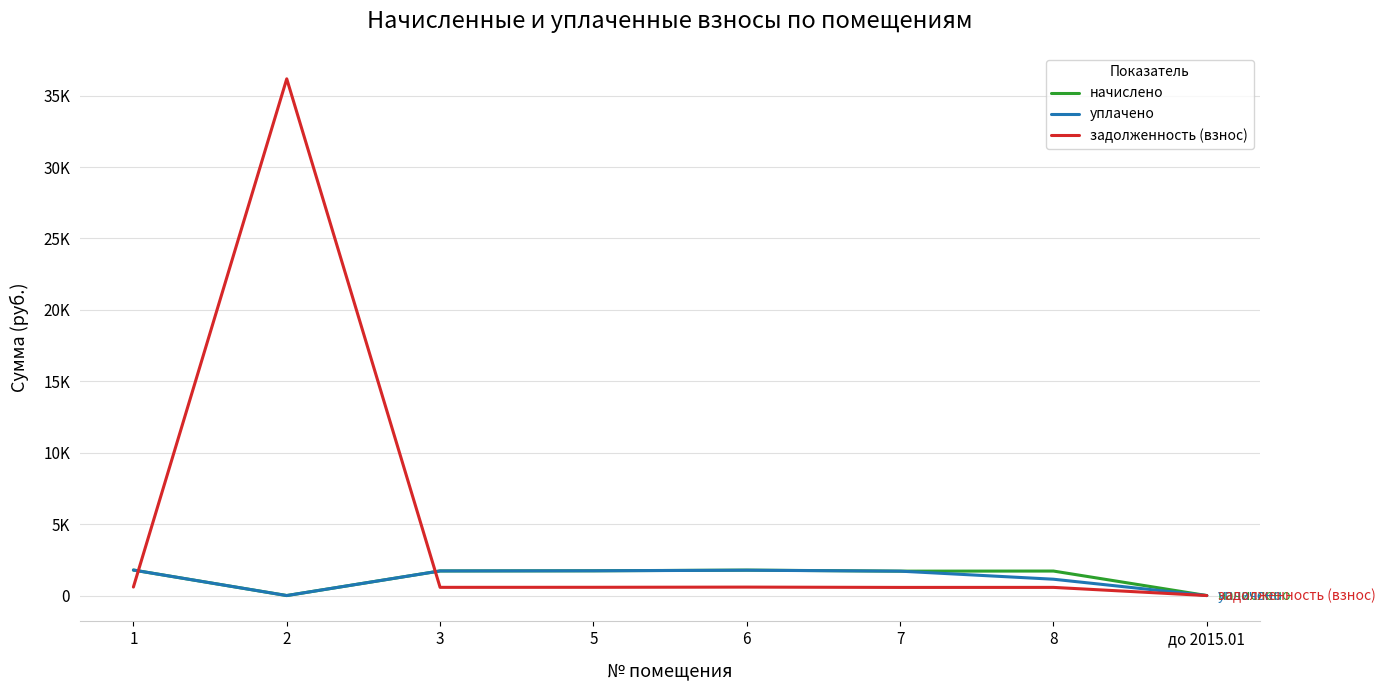

What are all the series names shown in the legend?

начислено, уплачено, задолженность (взнос)